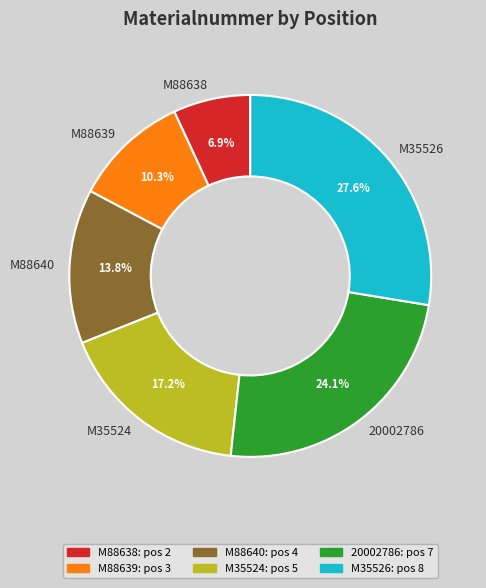

To the nearest percent, what is the difference between the M35524 and 20002786 slice percentages?

7%